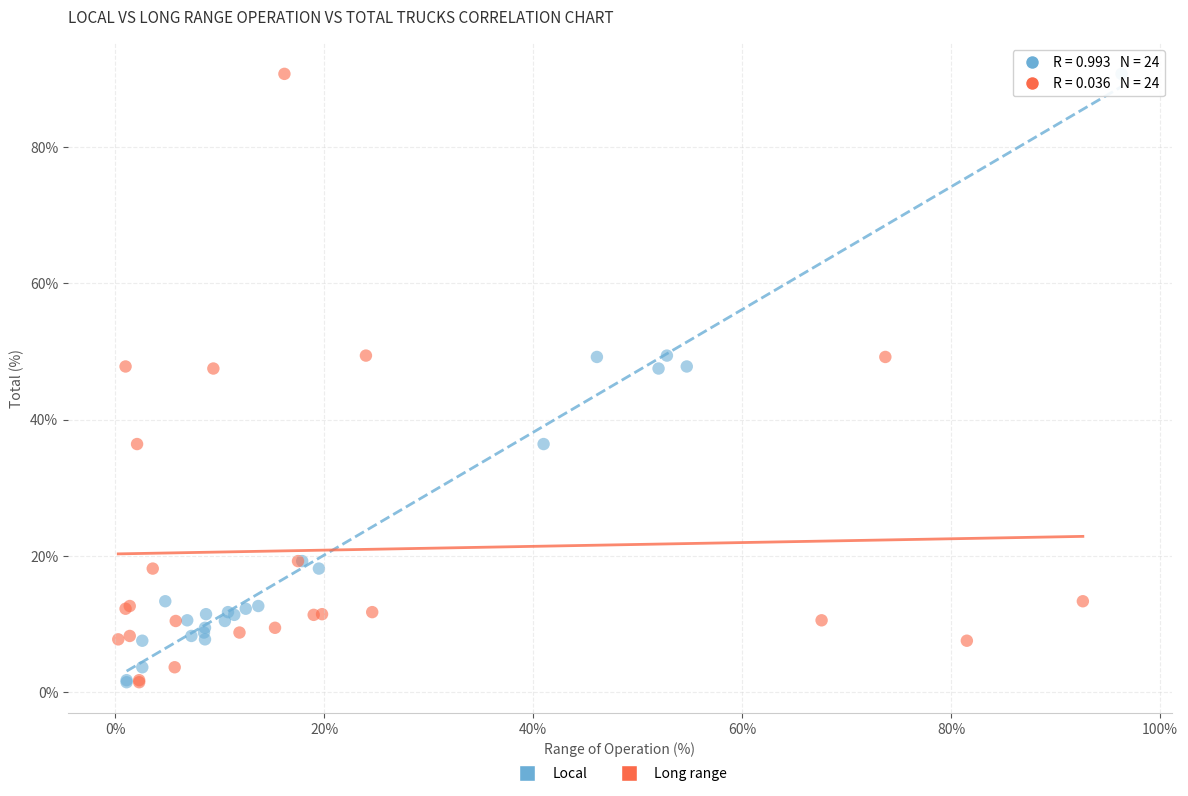

What are all the series names shown in the legend?

Local, Long range